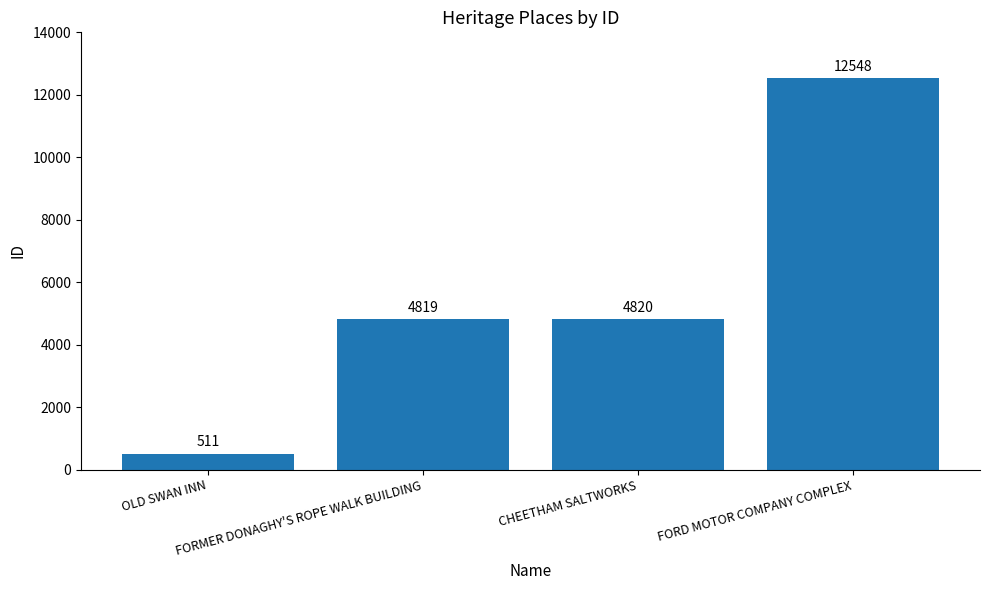

True or false: the data shows 2972 at FORMER DONAGHY'S ROPE WALK BUILDING.

False